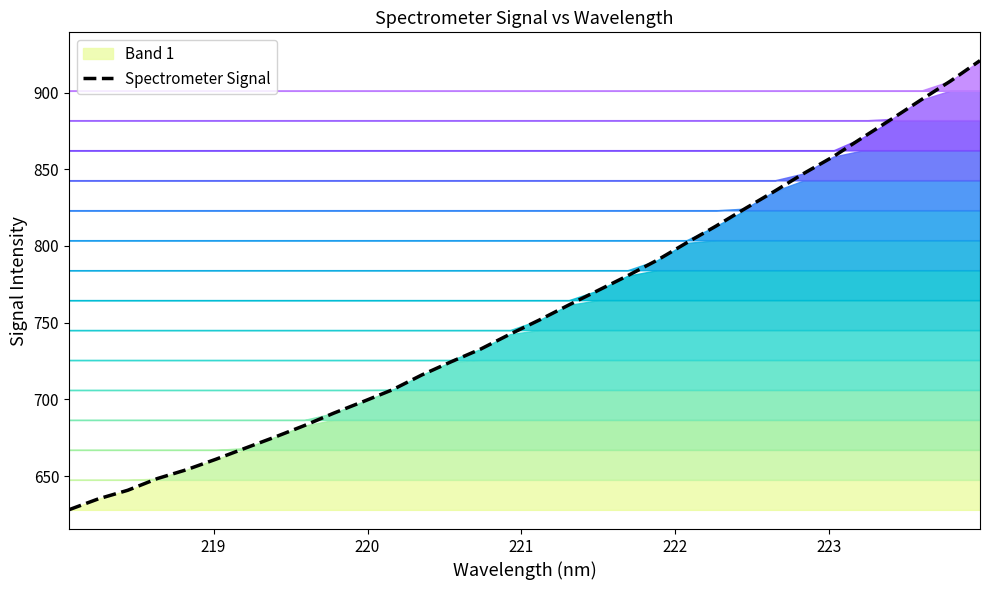

What is the maximum value for Spectrometer Signal?

920.8